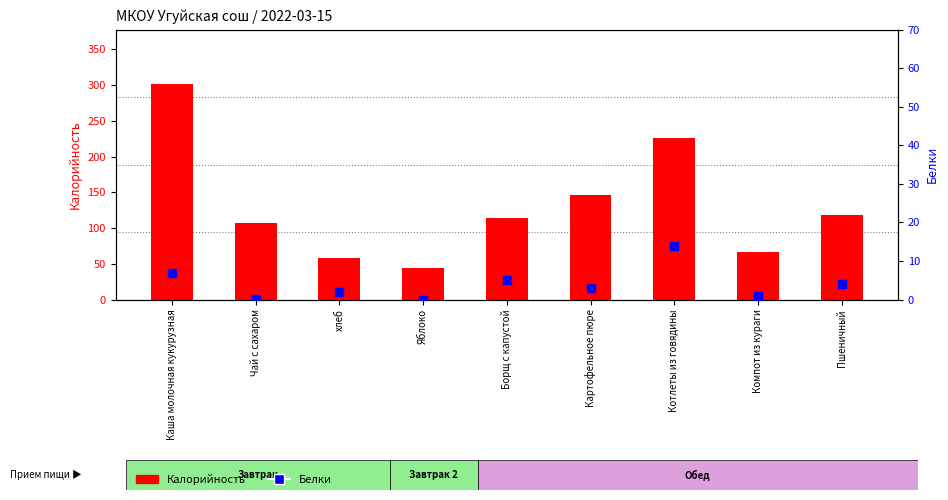

What is the total value across all series at Чай с сахаром?

107.2